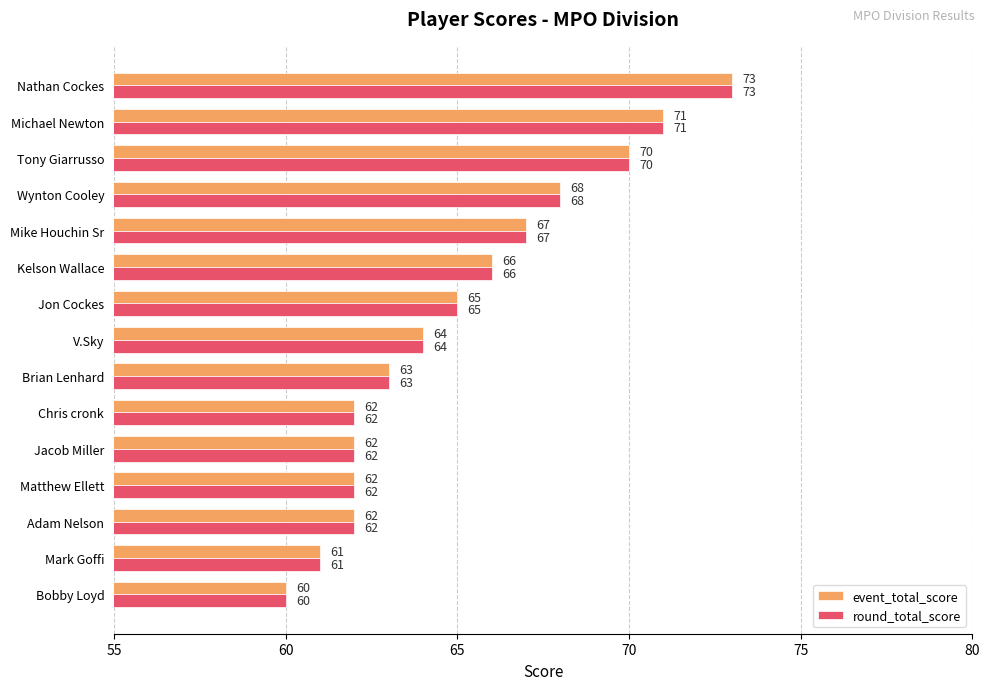

At which label is round_total_score closest to 66?

Kelson Wallace